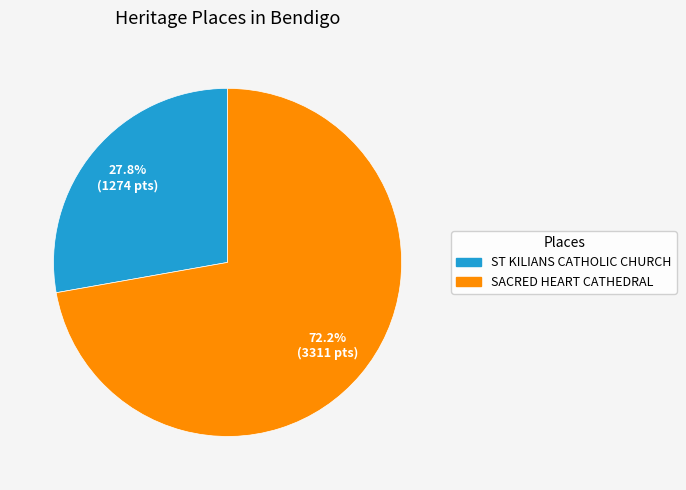

What is the ratio of the value at SACRED HEART CATHEDRAL to the value at ST KILIANS CATHOLIC CHURCH?

2.6